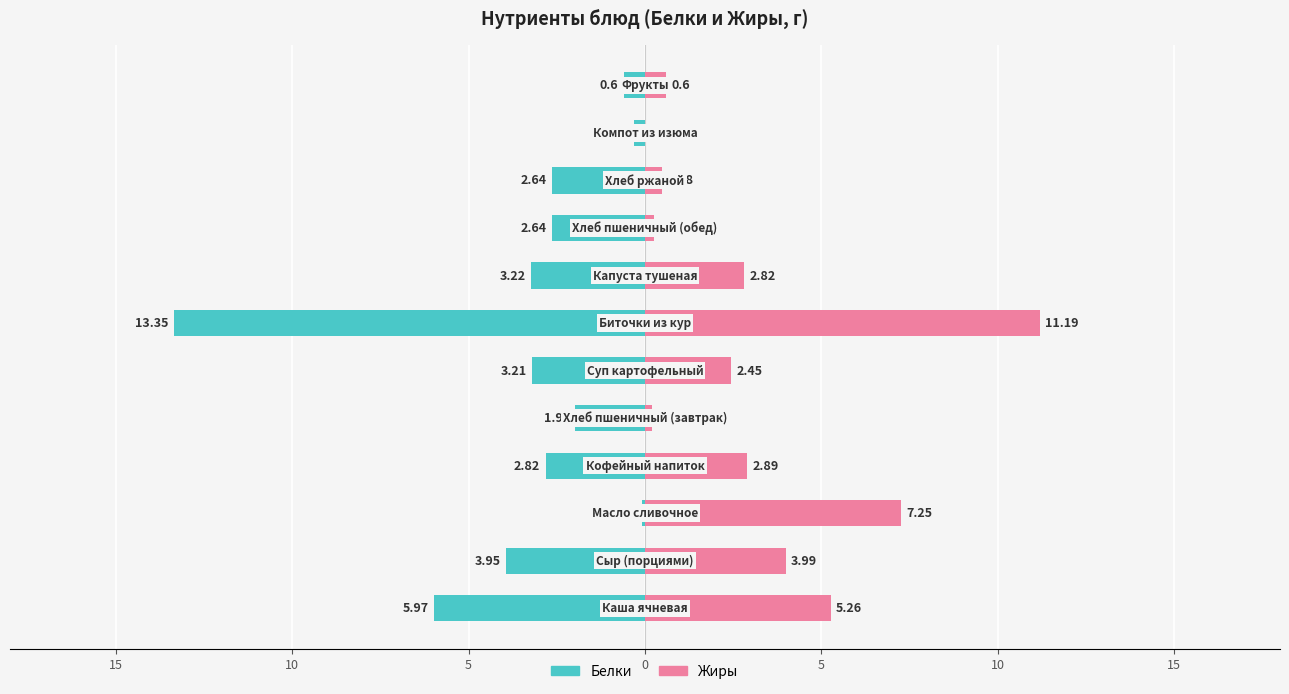

What is the sum of all Жиры values?

37.4